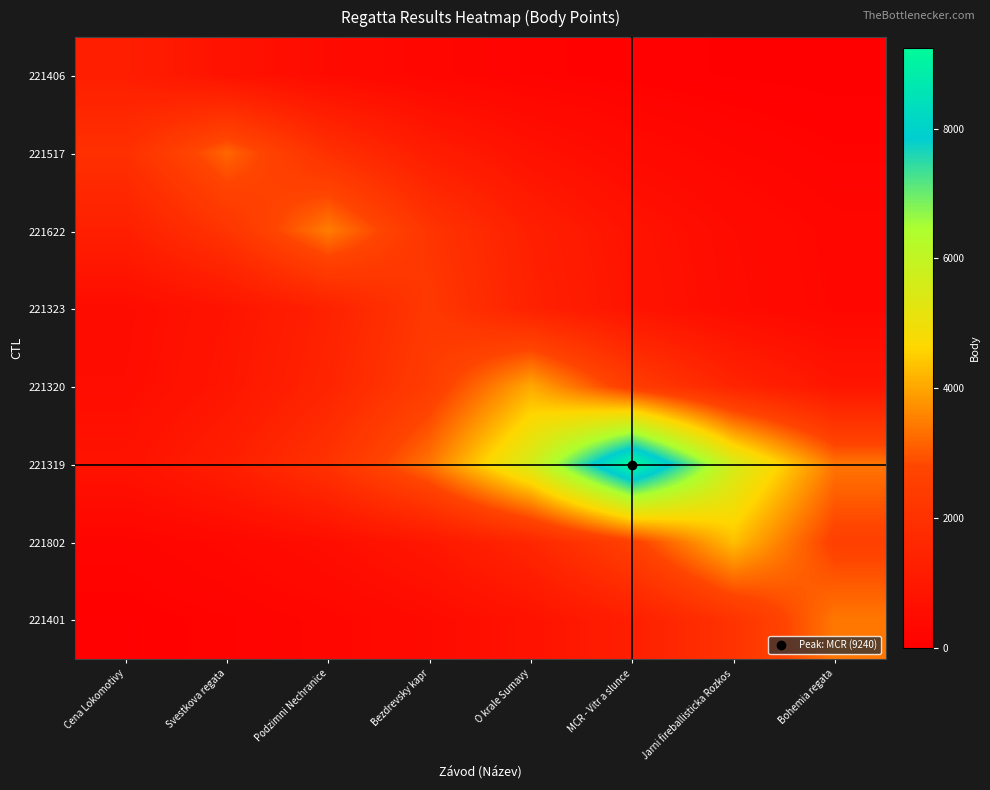

Which has a higher value, O krale Sumavy or Podzimni Nechranice?

Podzimni Nechranice